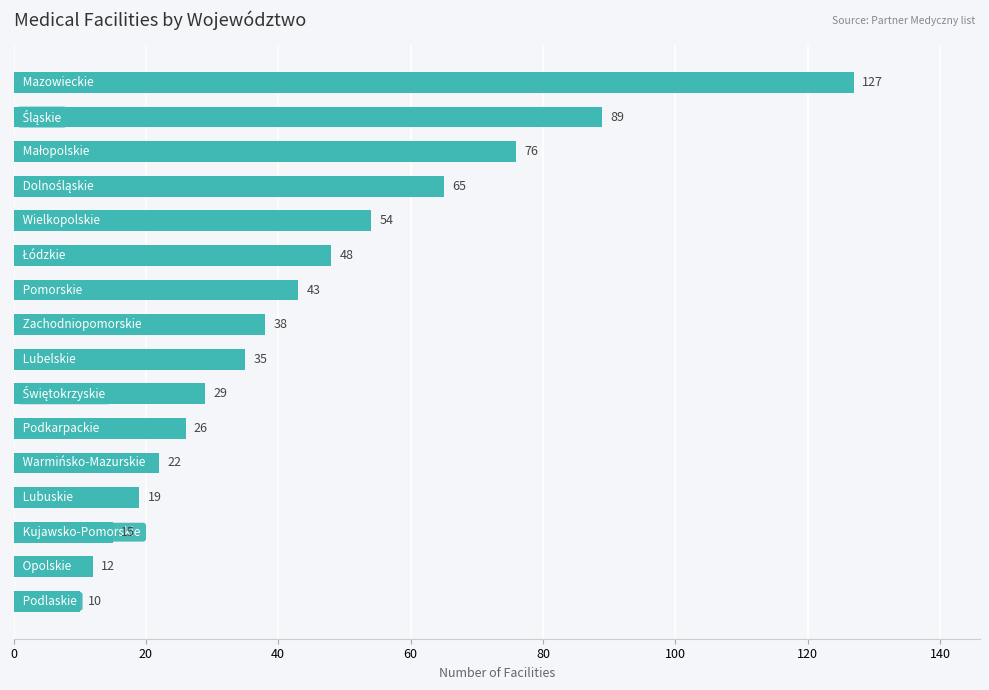

Does the chart contain stacked bars?

No